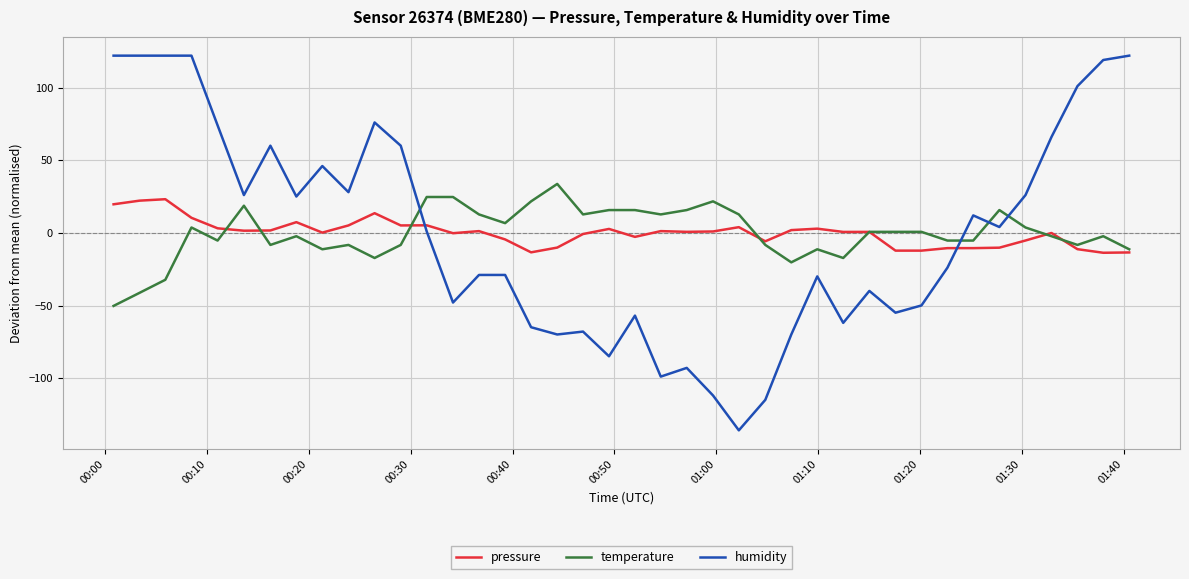

True or false: humidity and pressure intersect in this chart.

True